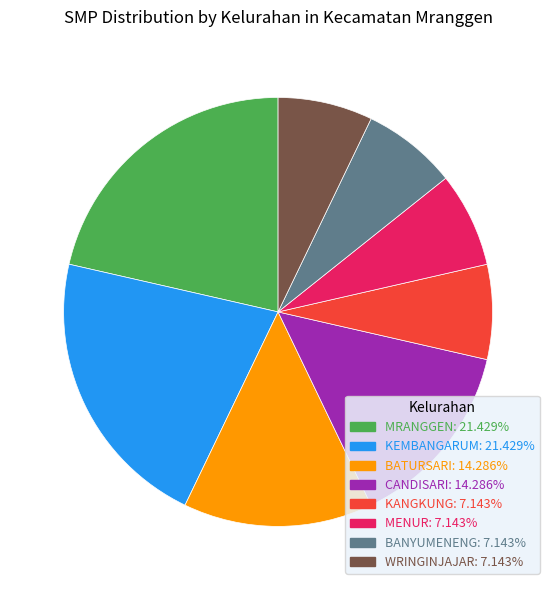

Is there any slice that represents more than half of the pie?

No